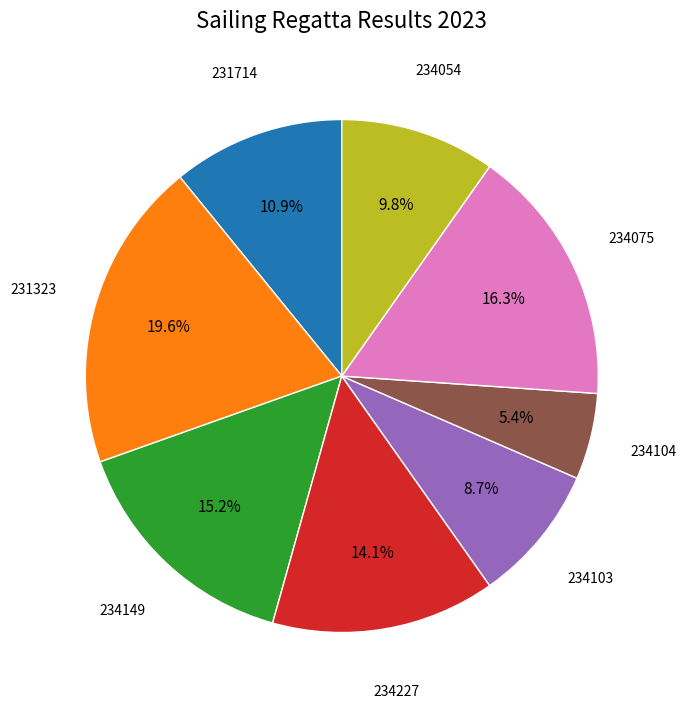

Is there a majority slice in this chart?

No